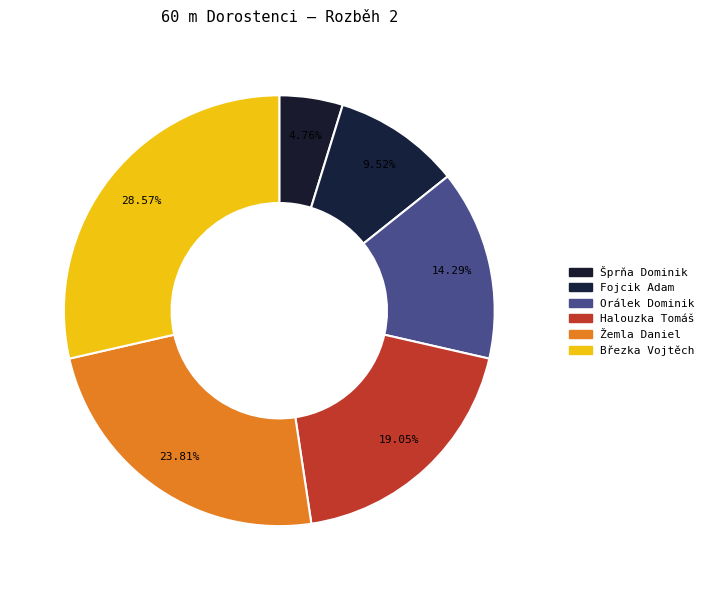

True or false: Halouzka Tomáš accounts for 19% of the total.

True